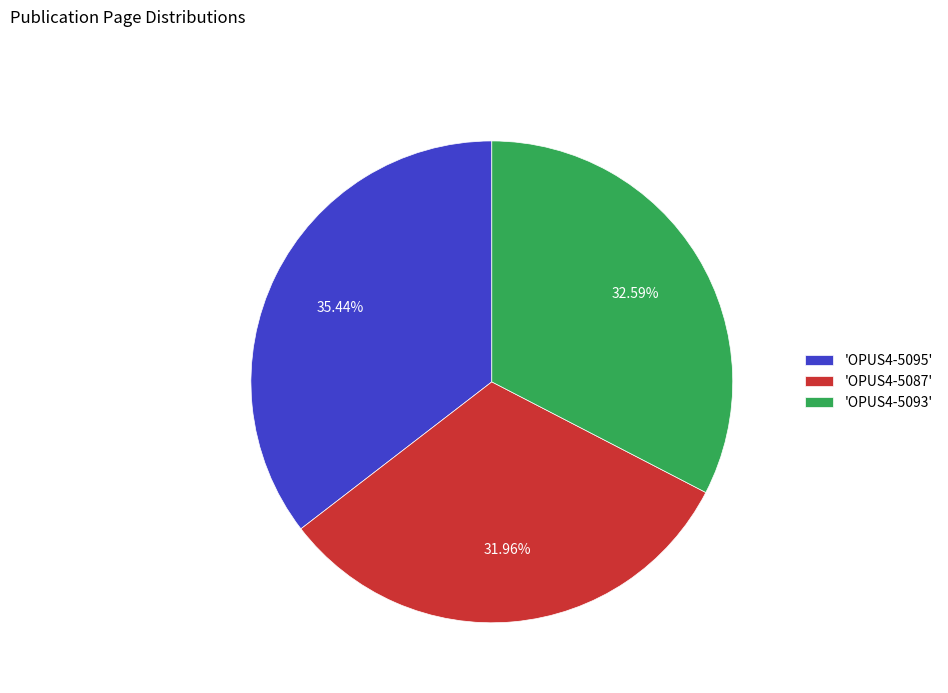

How many segments does this pie chart have?

3